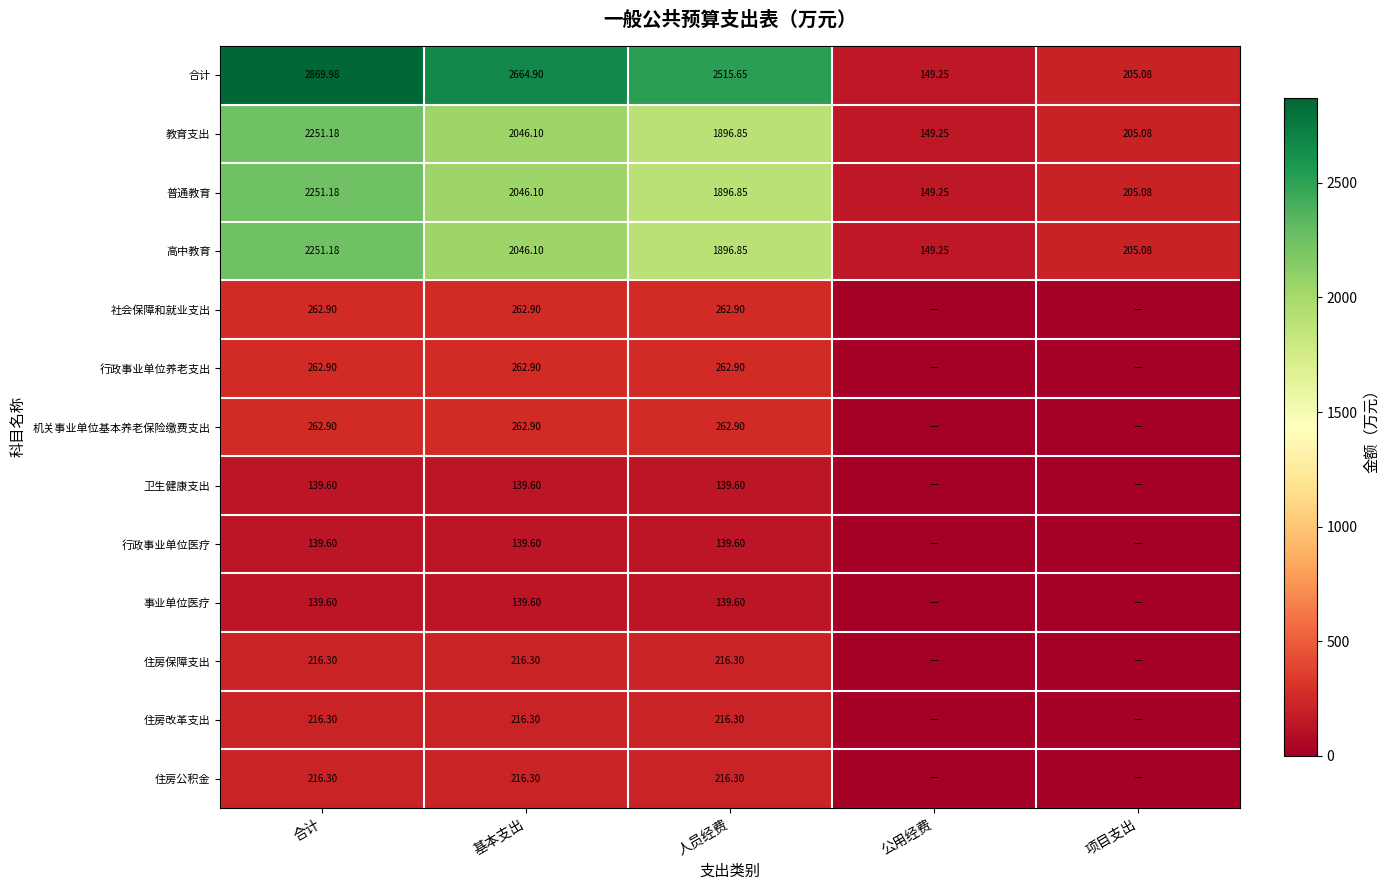

At which label does 普通教育 reach its minimum?

公用经费